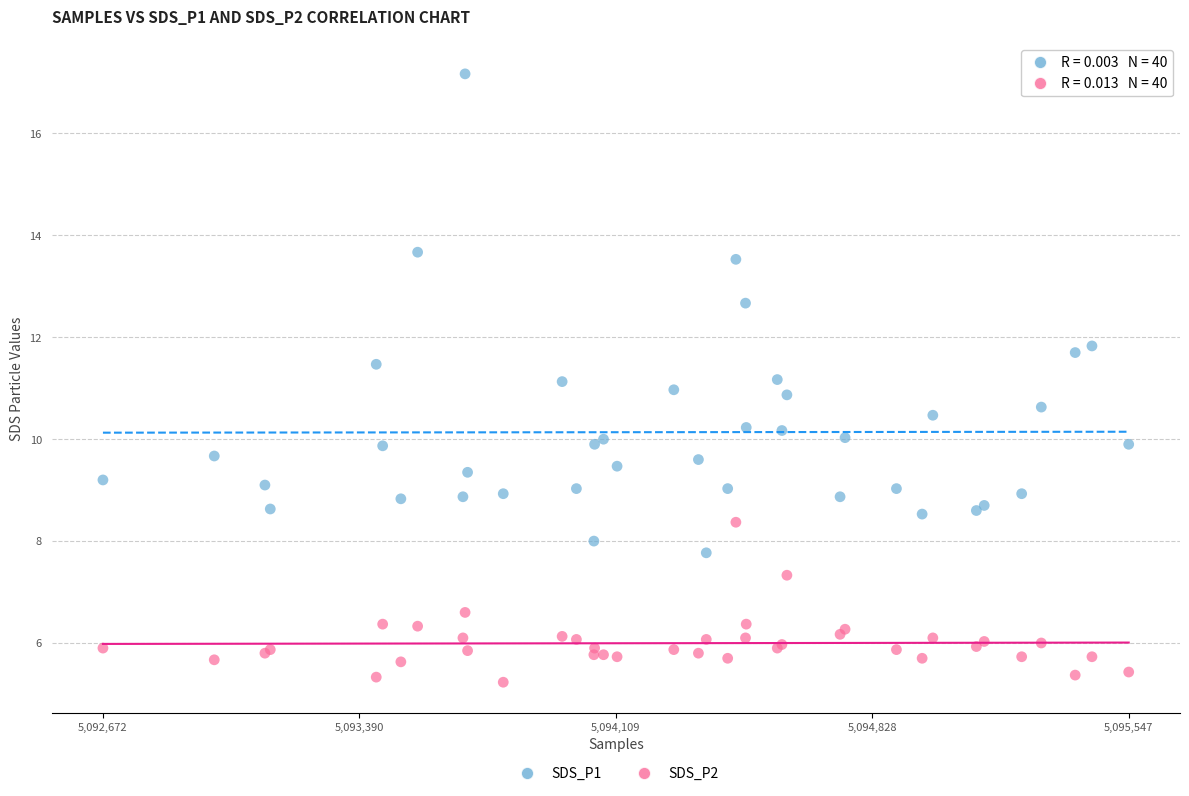

Which series contains the highest Y value?

SDS_P1